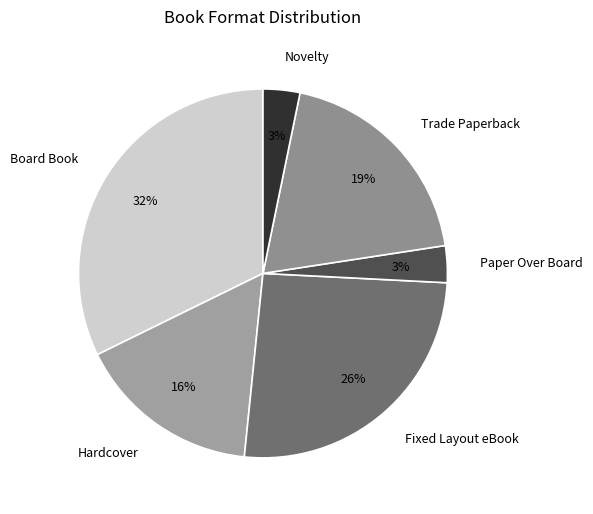

To the nearest percent, what is the difference between the Board Book and Trade Paperback slice percentages?

13%